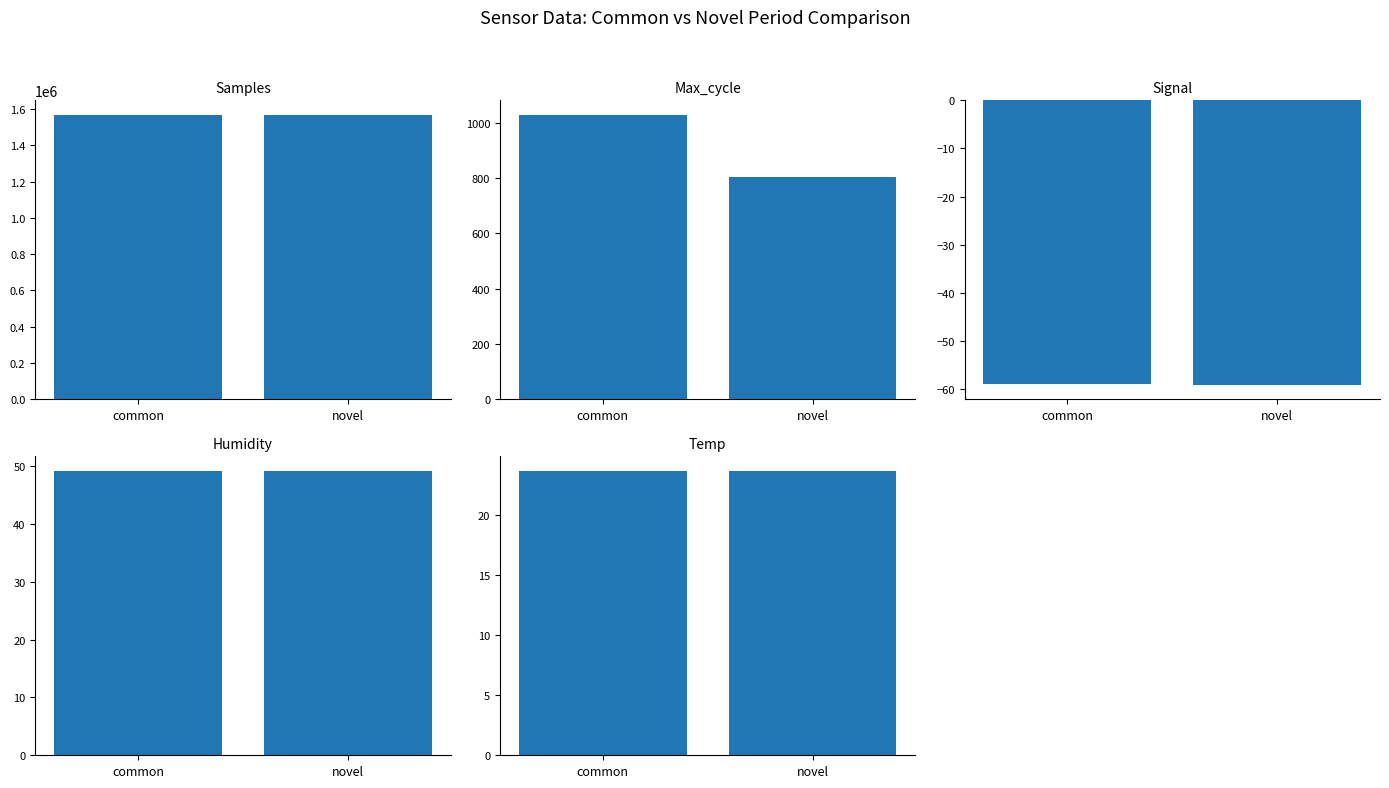

Does the chart contain any negative values?

Yes